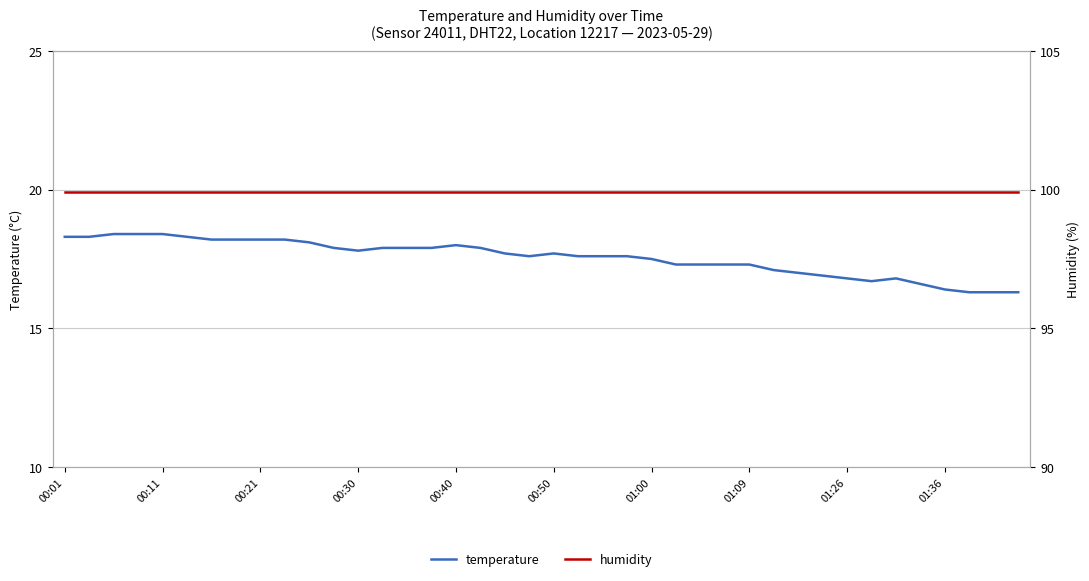

Which series has the widest spread of values?

temperature